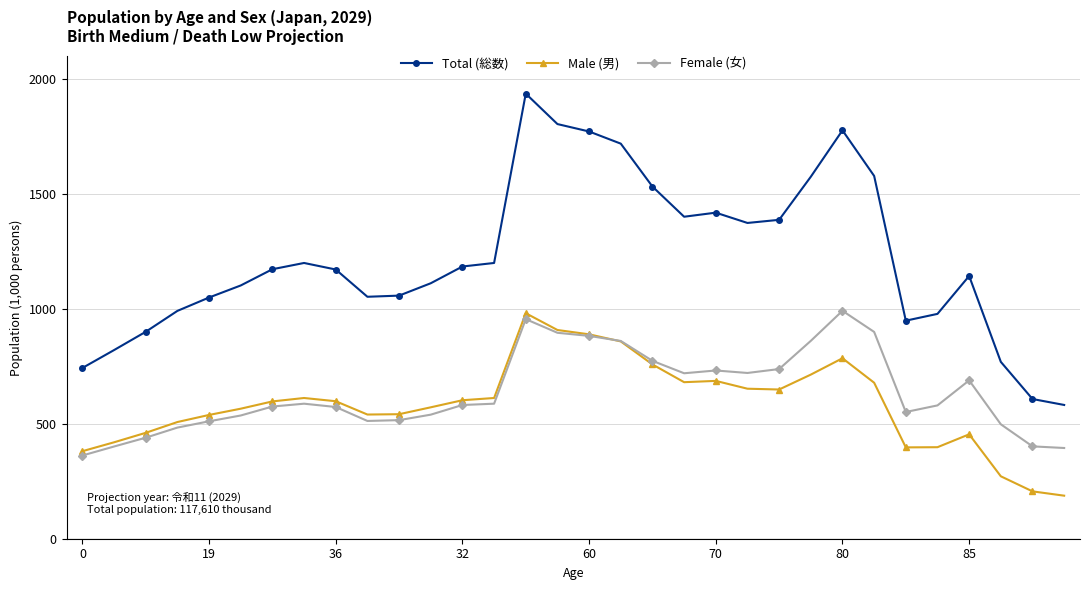

Which series has the widest spread of values?

Total (総数)